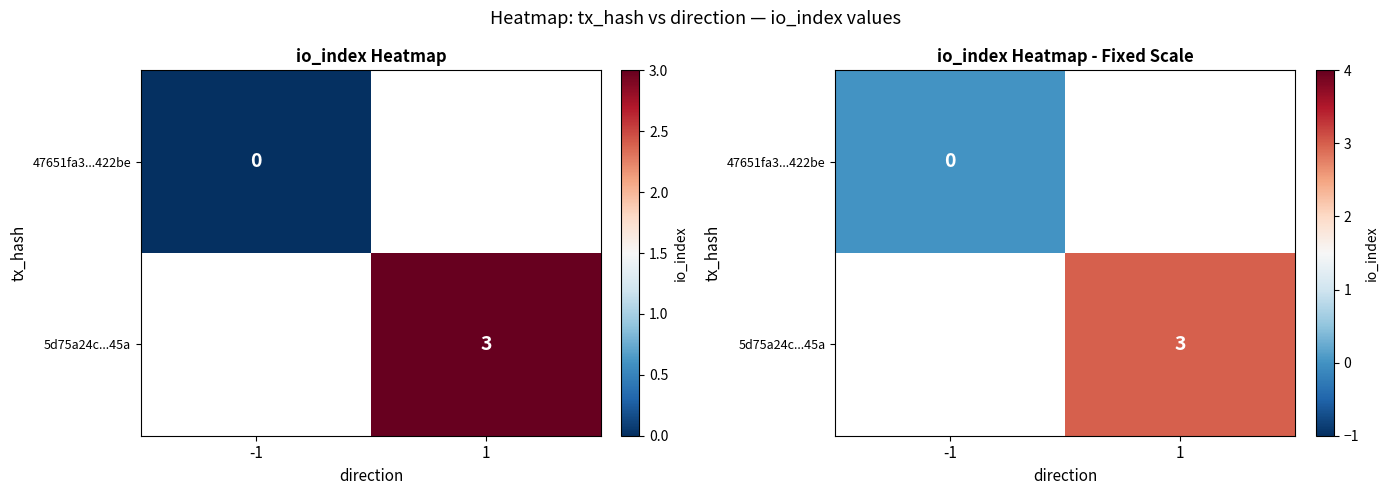

At which label does 47651fa3...422be reach its minimum?

-1